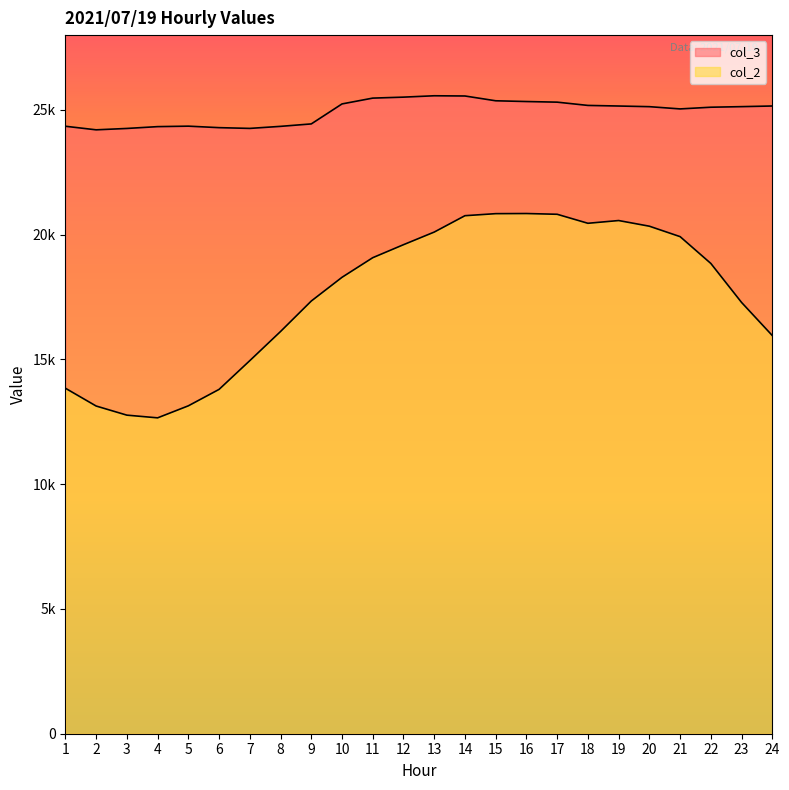

What is the difference between the col_2 values at 11 and 8?

2958